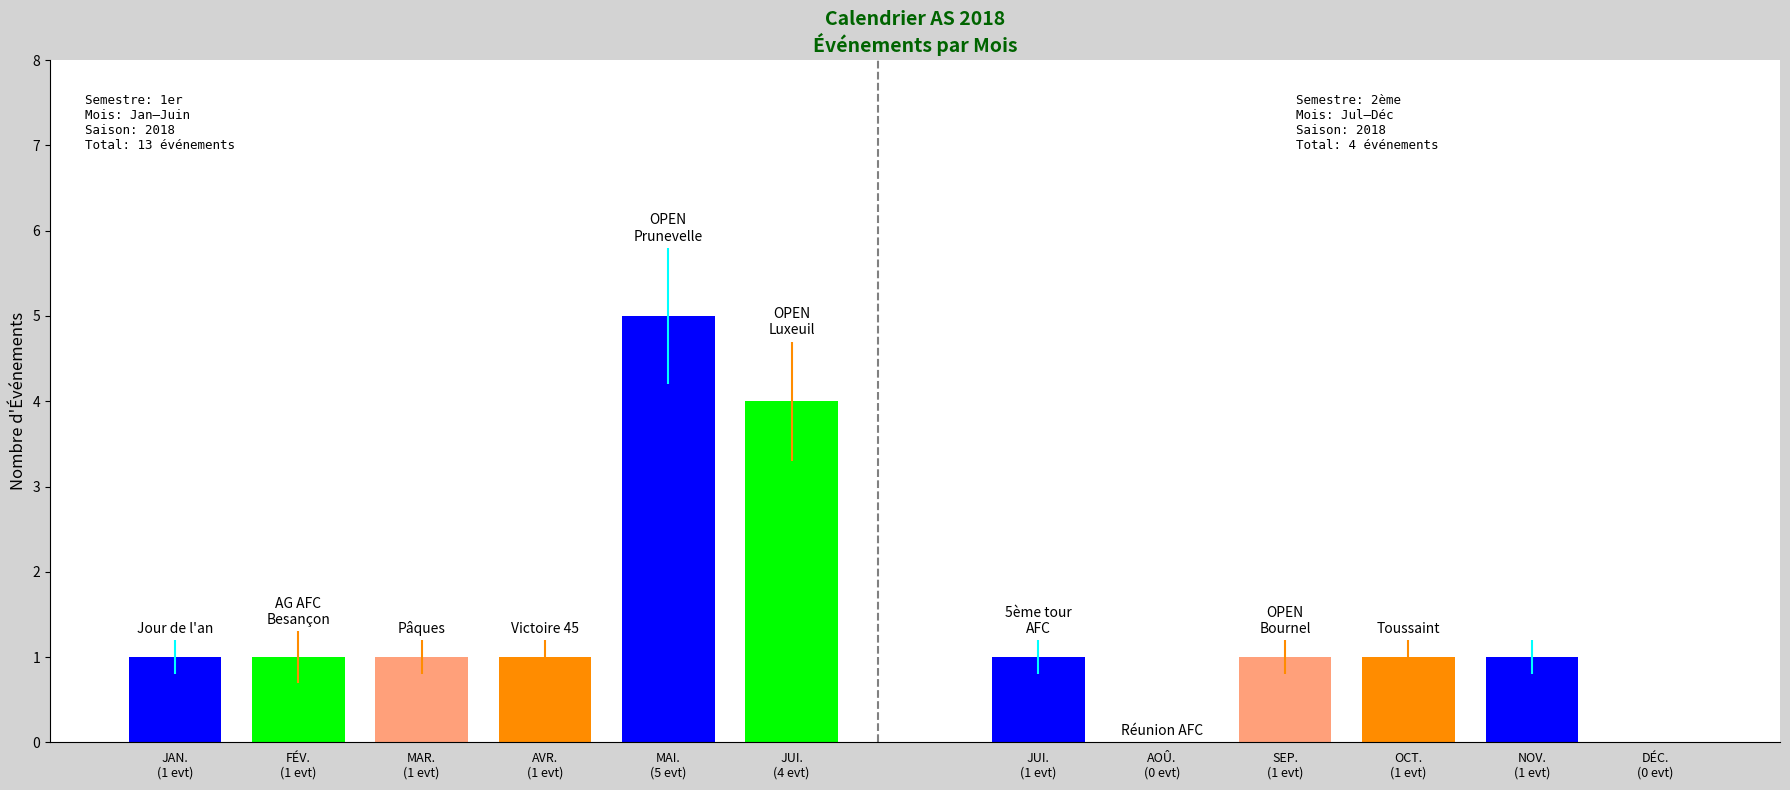

What is the difference between the second highest and minimum values in the Janvier series?

3